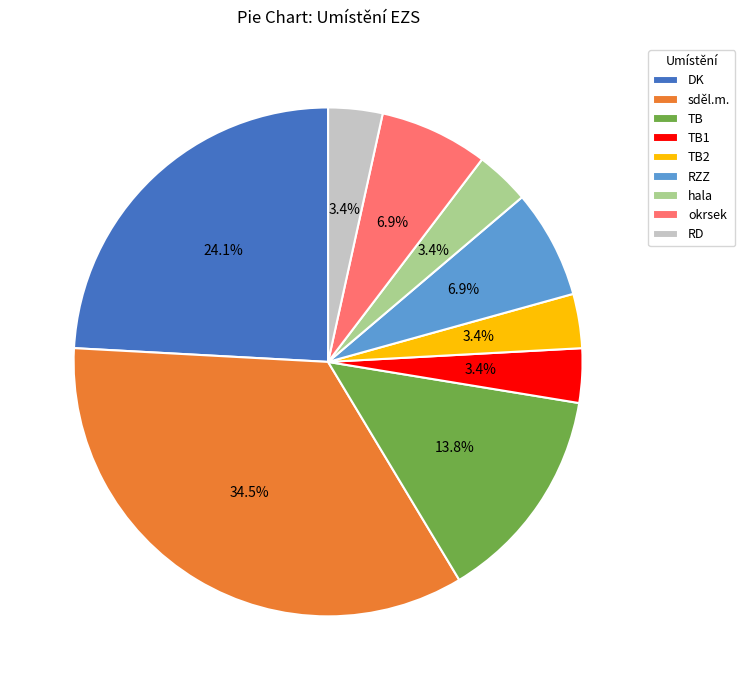

Does TB represent more than half of the total?

No